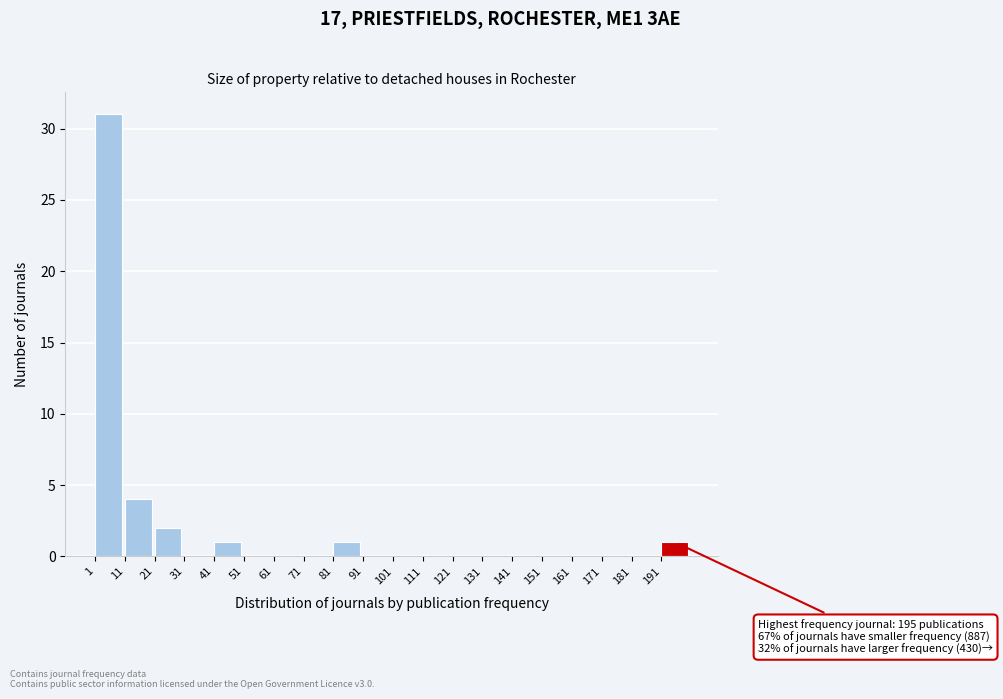

Which range on the x-axis has the tallest bar?

1 to 11